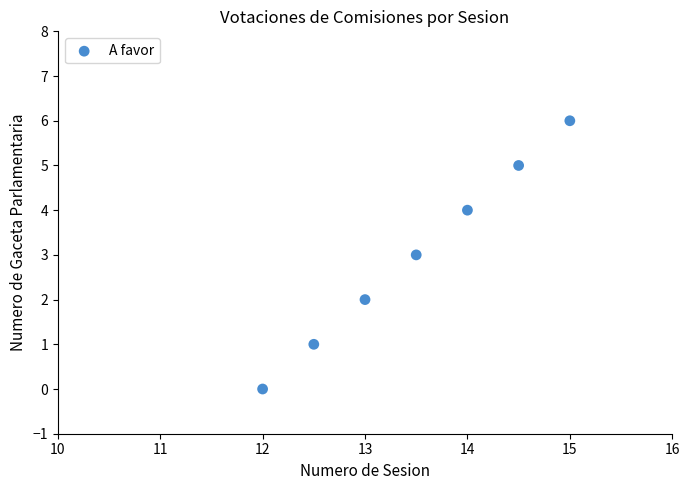

What is the average Y value?

3